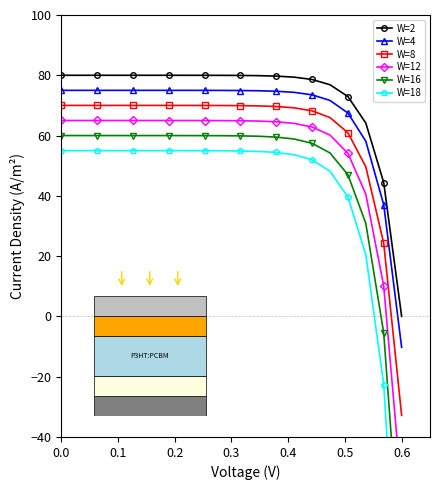

What is the lowest value of the W=4 series?

-10.3